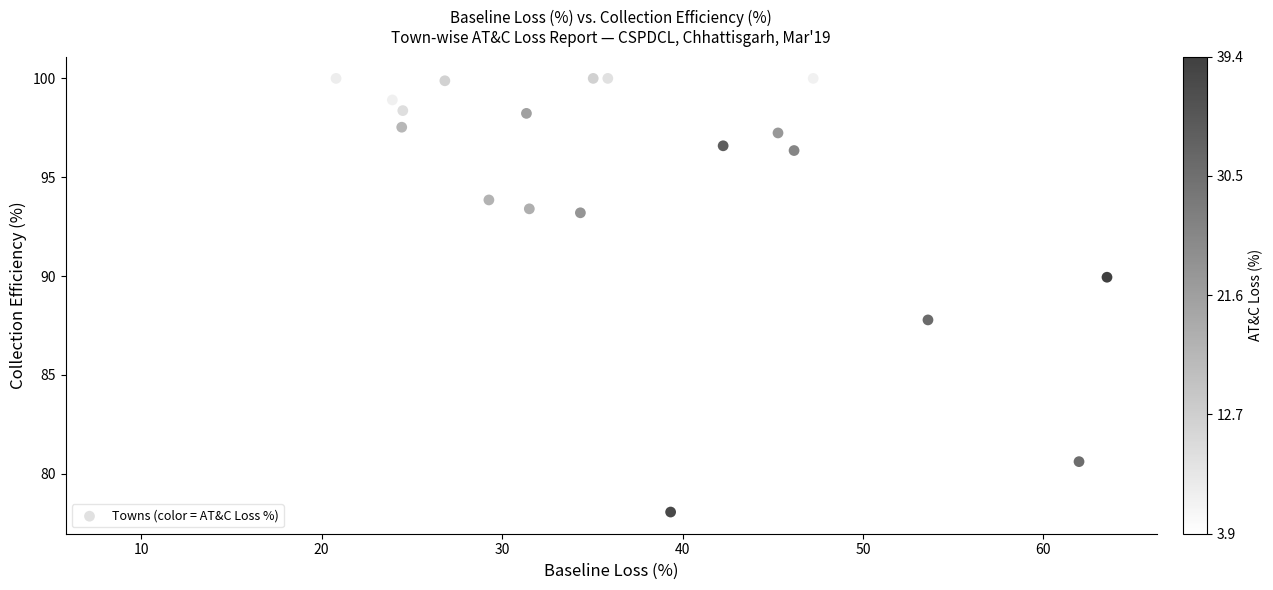

What Y value in the scatter plot is closest to 89?

89.9